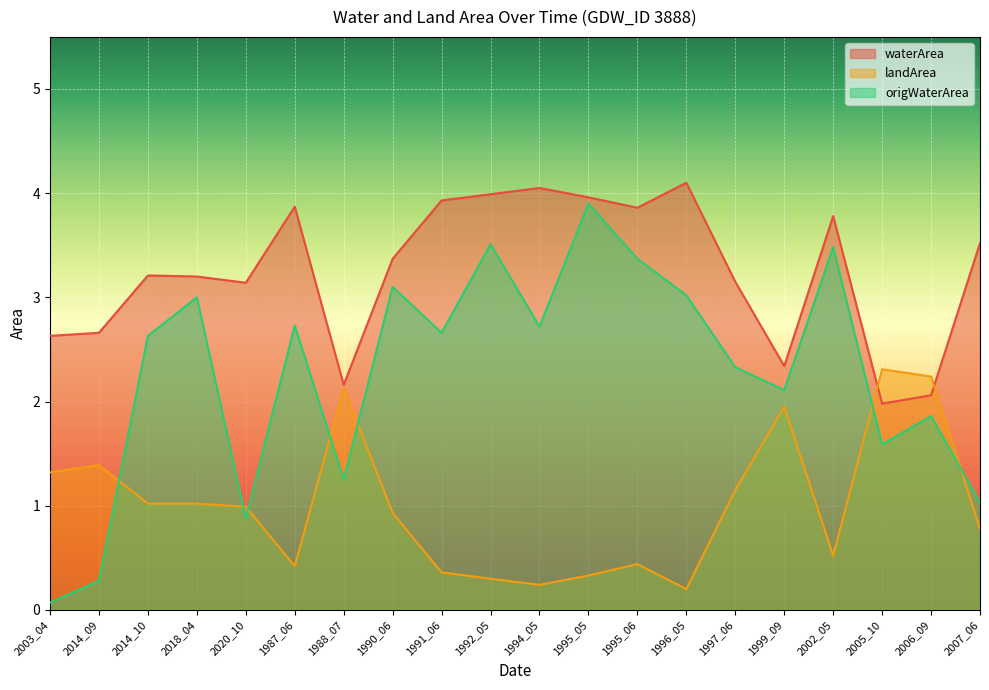

Which label corresponds to the smallest value in the chart?

2003_04